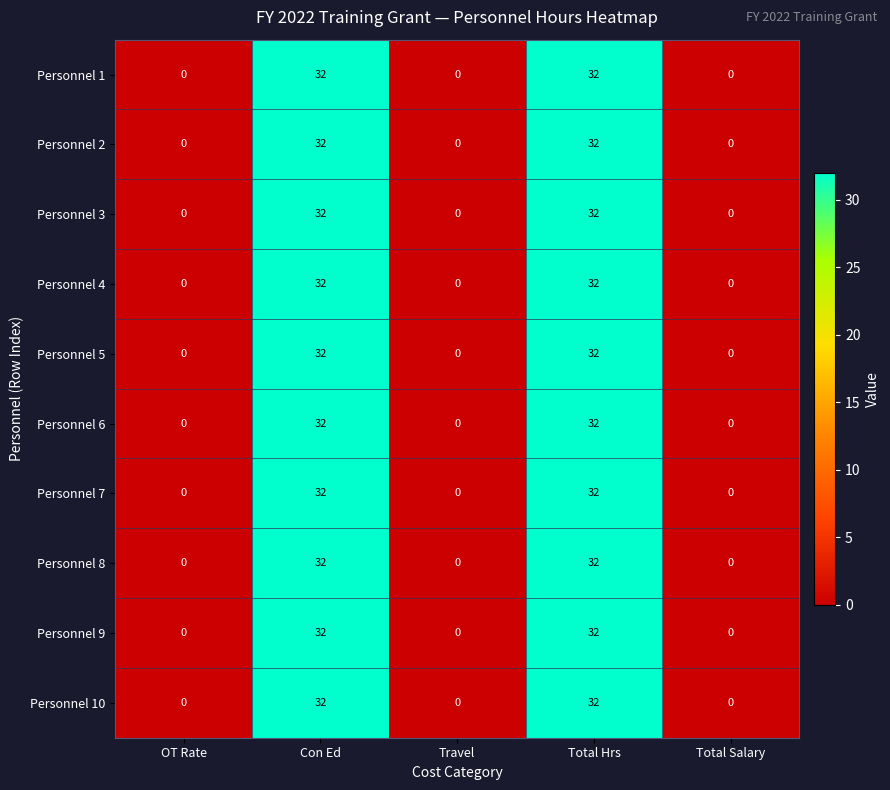

What is the maximum value shown in the chart?

32